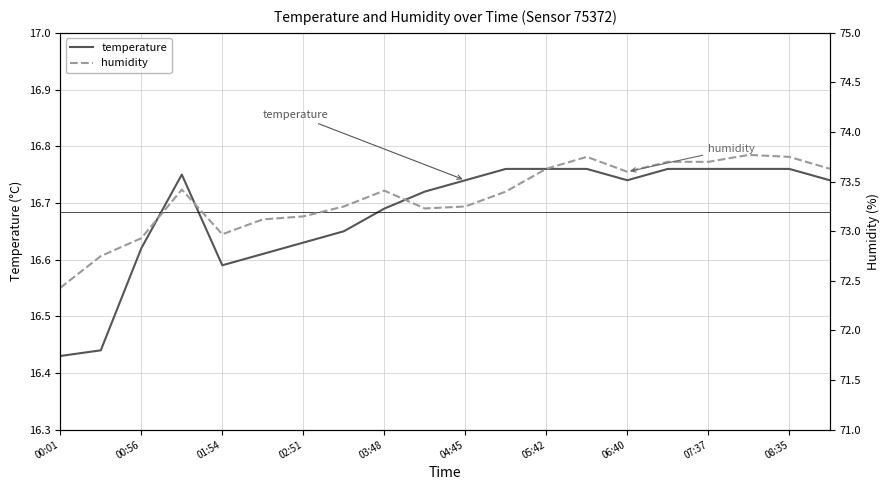

The value of temperature at 08:35 is 9.5. True or false?

False